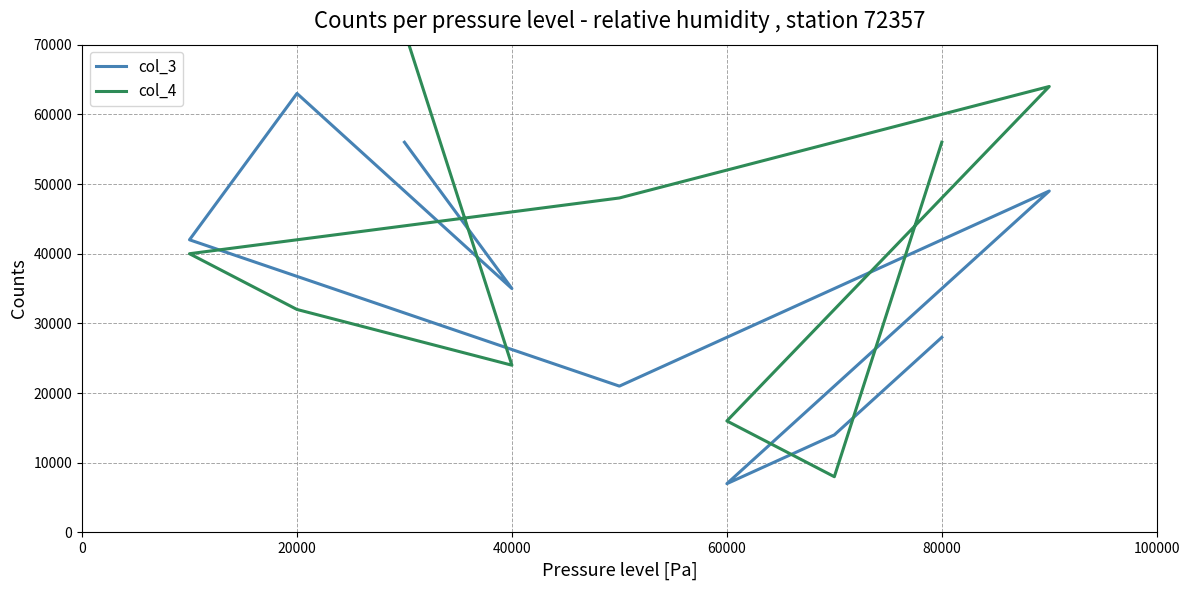

How many lines are shown in the chart?

2